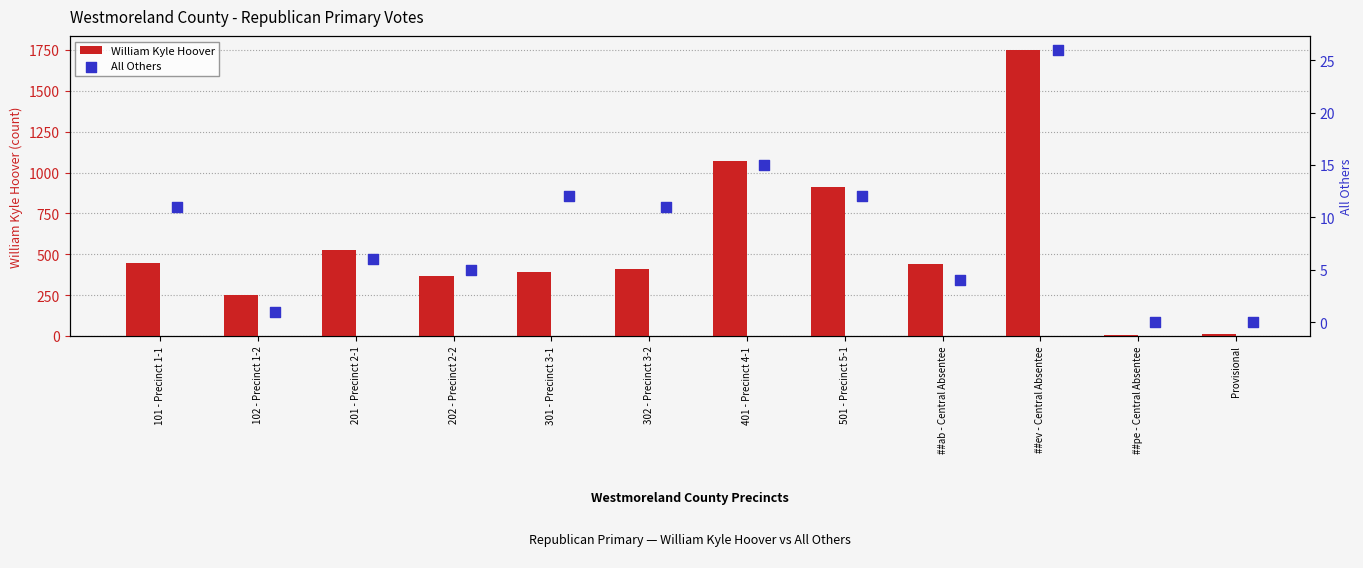

Which series has the largest Y range (max minus min)?

William Kyle Hoover